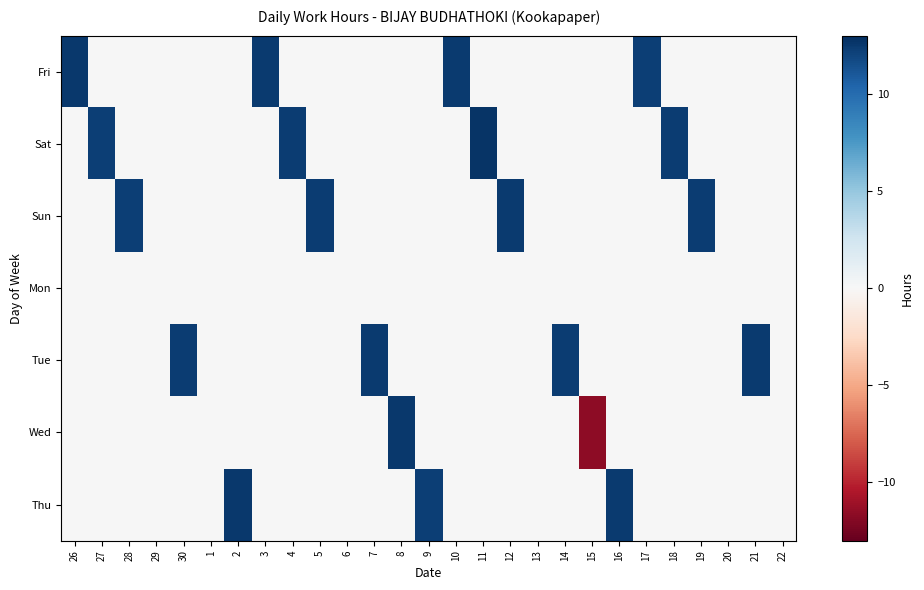

Reading left to right, extract all data points from this chart.

Fri: 26=12.5	27=0.0	28=0.0	29=0.0	30=0.0	1=0.0	2=0.0	3=12.4	4=0.0	5=0.0	6=0.0	7=0.0	8=0.0	9=0.0	10=12.4	11=0.0	12=0.0	13=0.0	14=0.0	15=0.0	16=0.0	17=12.3	18=0.0	19=0.0	20=0.0	21=0.0	22=0.0
Sat: 26=0.0	27=12.3	28=0.0	29=0.0	30=0.0	1=0.0	2=0.0	3=0.0	4=12.4	5=0.0	6=0.0	7=0.0	8=0.0	9=0.0	10=0.0	11=12.7	12=0.0	13=0.0	14=0.0	15=0.0	16=0.0	17=0.0	18=12.3	19=0.0	20=0.0	21=0.0	22=0.0
Sun: 26=0.0	27=0.0	28=12.2	29=0.0	30=0.0	1=0.0	2=0.0	3=0.0	4=0.0	5=12.3	6=0.0	7=0.0	8=0.0	9=0.0	10=0.0	11=0.0	12=12.4	13=0.0	14=0.0	15=0.0	16=0.0	17=0.0	18=0.0	19=12.4	20=0.0	21=0.0	22=0.0
Mon: 26=0.0	27=0.0	28=0.0	29=0.0	30=0.0	1=0.0	2=0.0	3=0.0	4=0.0	5=0.0	6=0.0	7=0.0	8=0.0	9=0.0	10=0.0	11=0.0	12=0.0	13=0.0	14=0.0	15=0.0	16=0.0	17=0.0	18=0.0	19=0.0	20=0.0	21=0.0	22=0.0
Tue: 26=0.0	27=0.0	28=0.0	29=0.0	30=12.3	1=0.0	2=0.0	3=0.0	4=0.0	5=0.0	6=0.0	7=12.4	8=0.0	9=0.0	10=0.0	11=0.0	12=0.0	13=0.0	14=12.3	15=0.0	16=0.0	17=0.0	18=0.0	19=0.0	20=0.0	21=12.4	22=0.0
Wed: 26=0.0	27=0.0	28=0.0	29=0.0	30=0.0	1=0.0	2=0.0	3=0.0	4=0.0	5=0.0	6=0.0	7=0.0	8=12.5	9=0.0	10=0.0	11=0.0	12=0.0	13=0.0	14=0.0	15=-11.6	16=0.0	17=0.0	18=0.0	19=0.0	20=0.0	21=0.0	22=0.0
Thu: 26=0.0	27=0.0	28=0.0	29=0.0	30=0.0	1=0.0	2=12.6	3=0.0	4=0.0	5=0.0	6=0.0	7=0.0	8=0.0	9=12.2	10=0.0	11=0.0	12=0.0	13=0.0	14=0.0	15=0.0	16=12.5	17=0.0	18=0.0	19=0.0	20=0.0	21=0.0	22=0.0